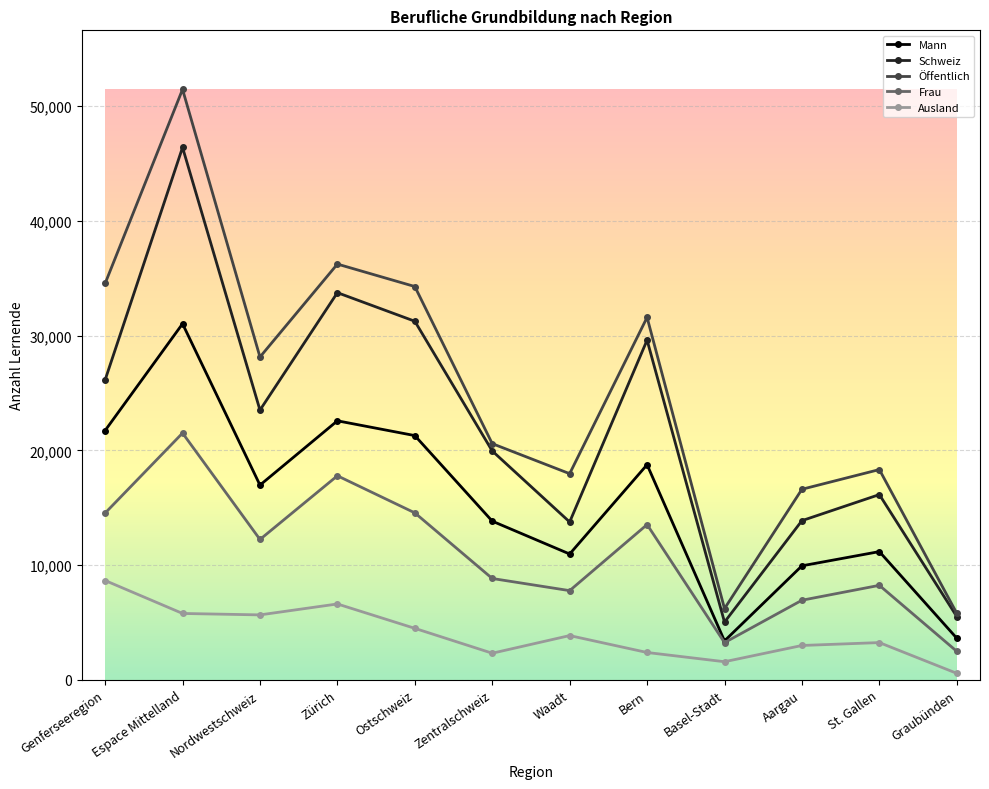

What is the sum of the Schweiz values at Graubünden and Zürich?

39265